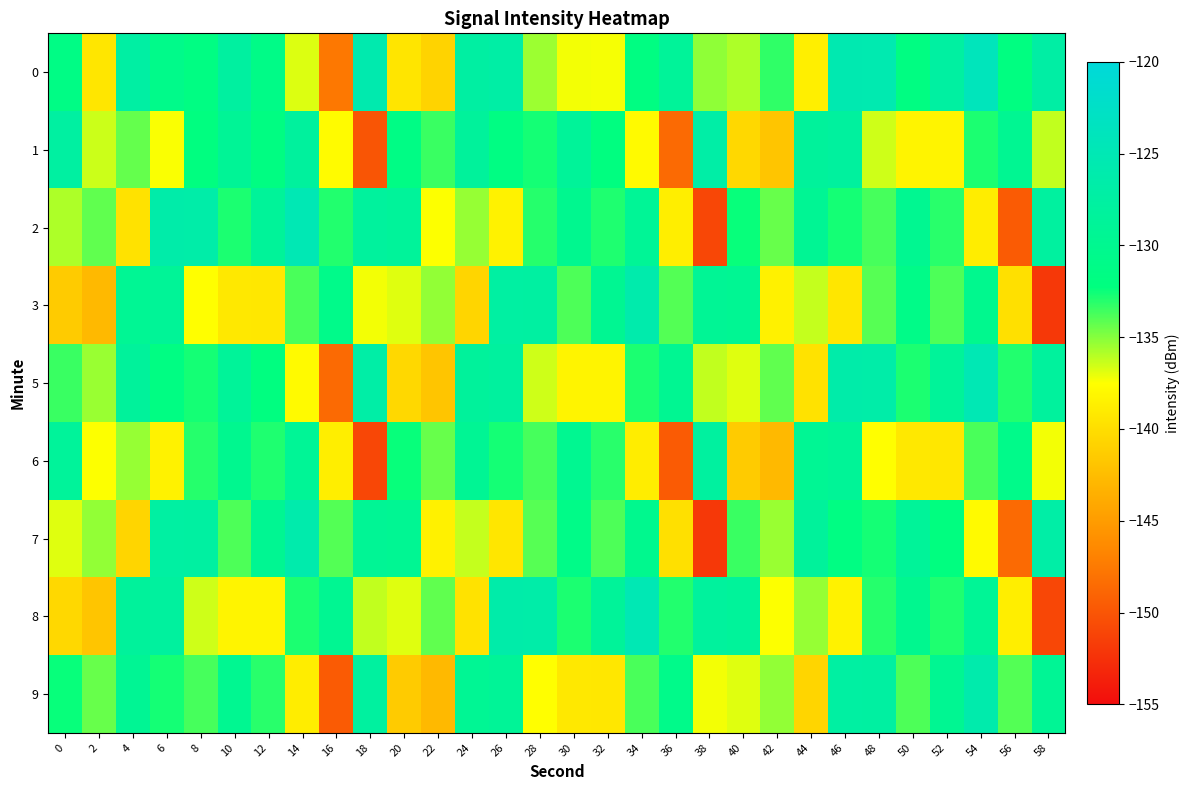

How many series are shown in this chart?

9